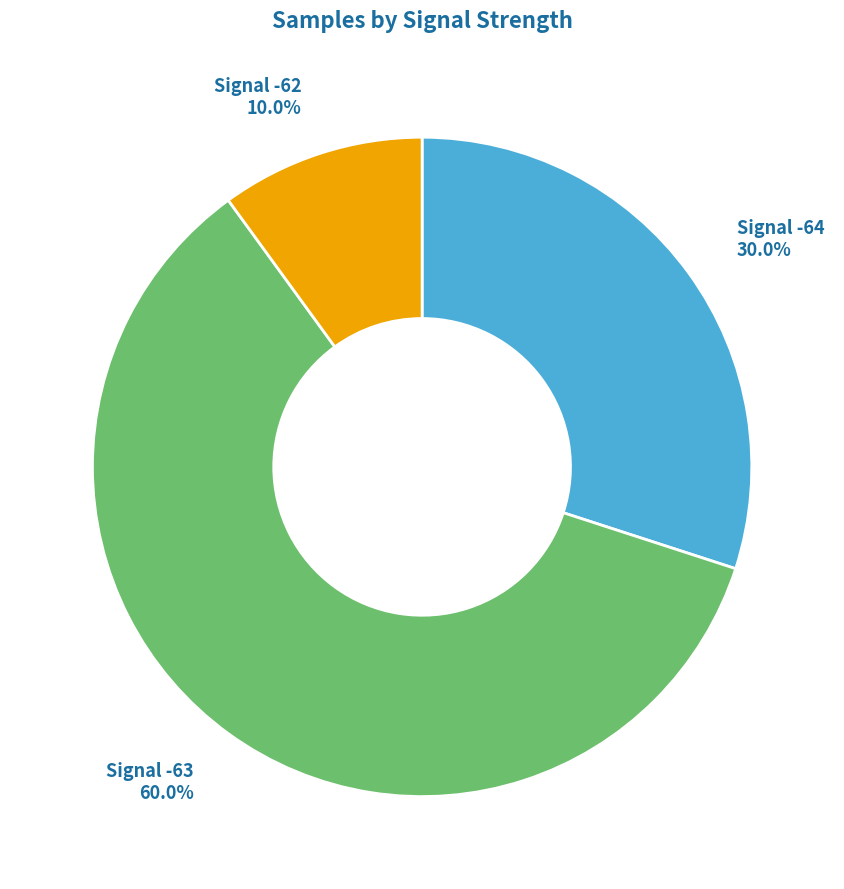

Combined, what portion of the pie is Signal -63 and Signal -62?

70.0%